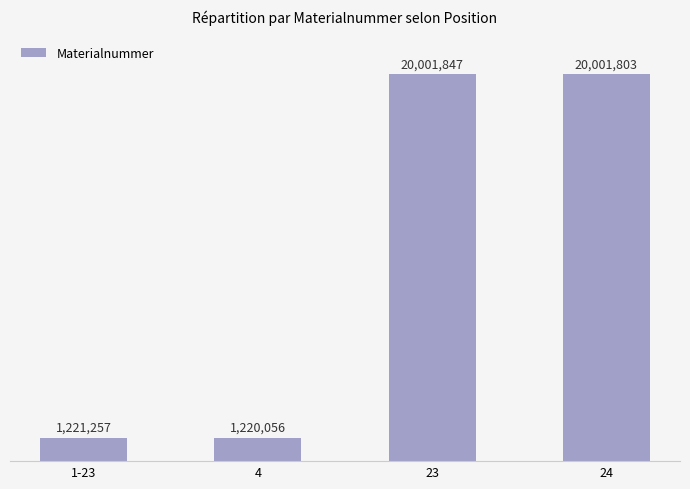

The chart shows a value of 1221257 at 1-23. True or false?

True